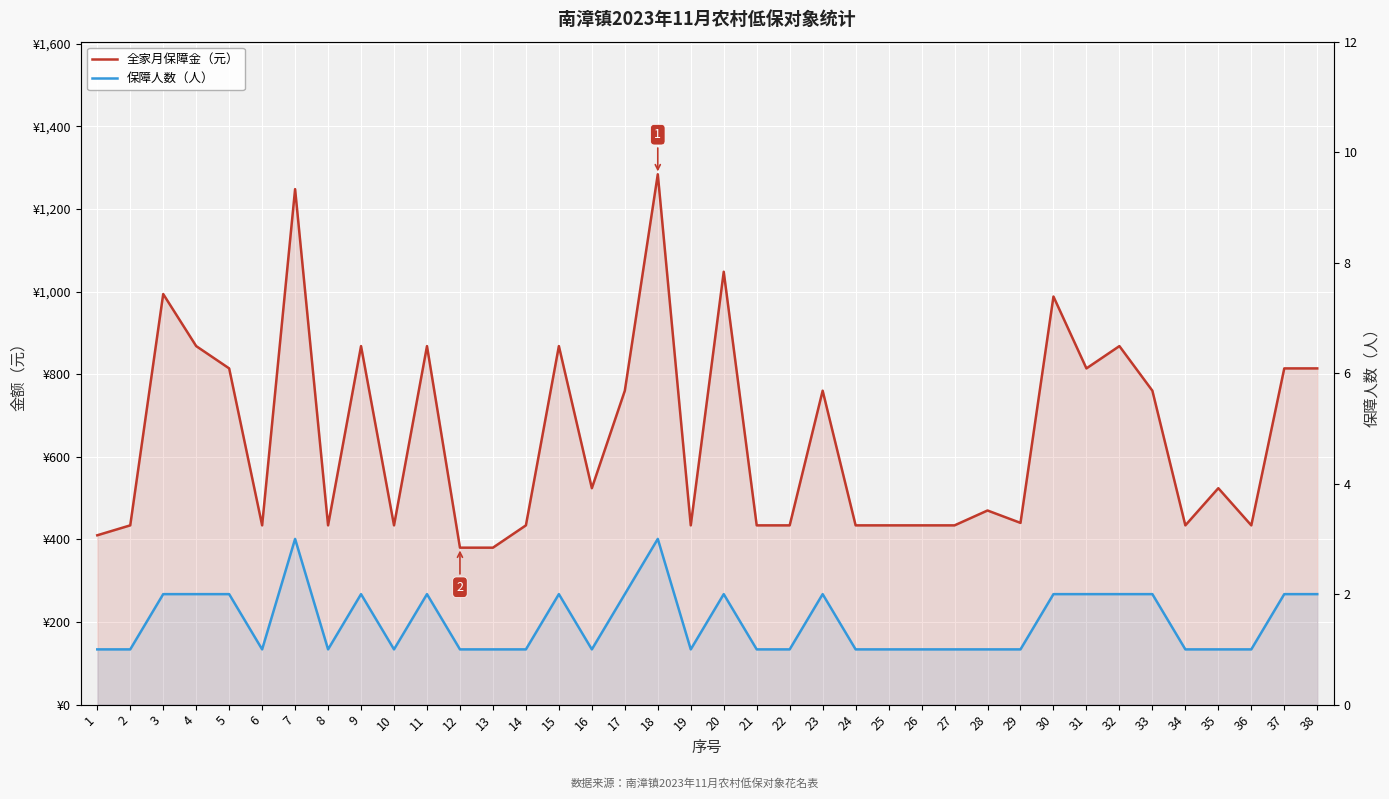

What are all the series names shown in the legend?

全家月保障金（元）, 保障人数（人）